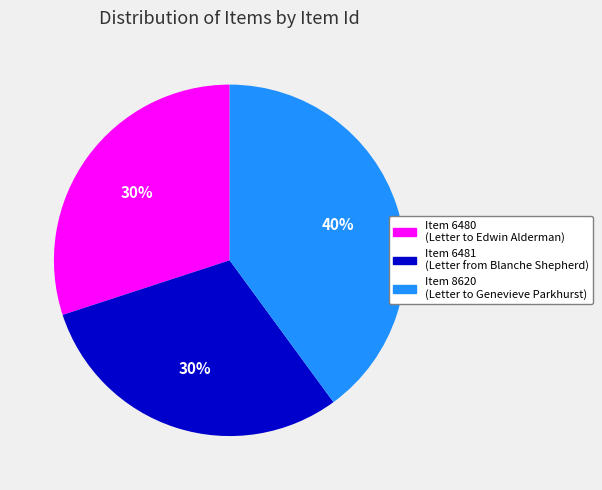

Is it true that Item 8620 (Letter to Genevieve Parkhurst) is 40% of the pie?

True